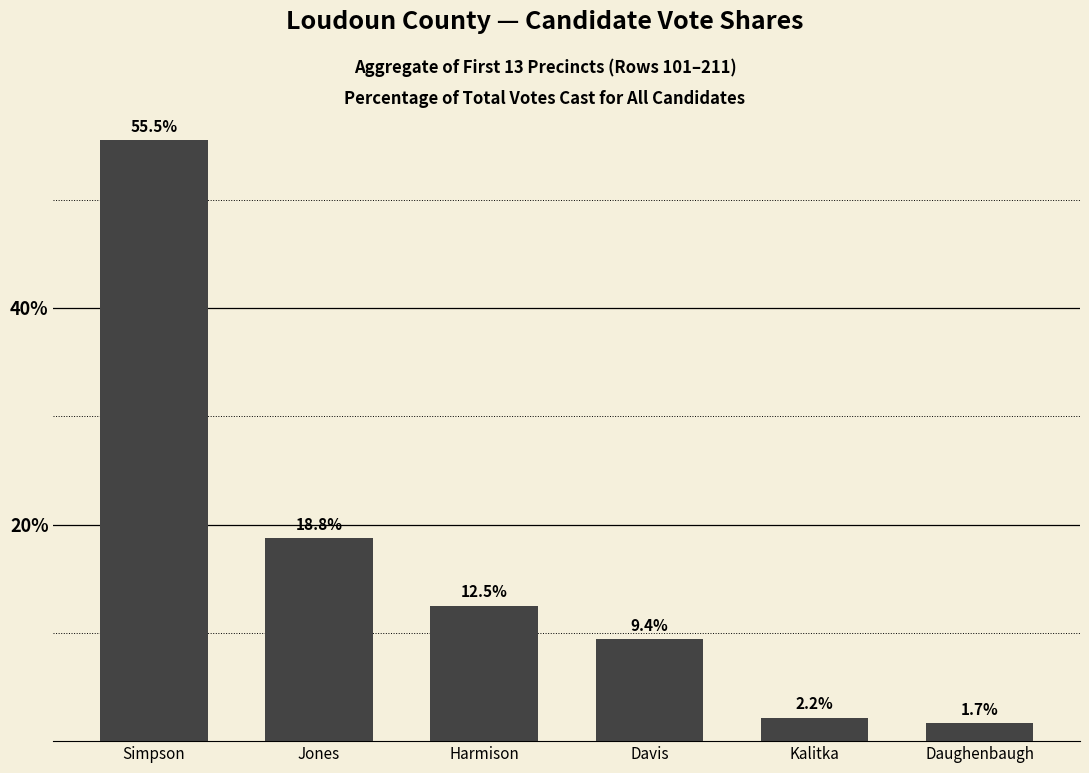

Reading left to right, transcribe all the data shown in this chart.

55.5	18.8	12.5	9.4	2.2	1.7